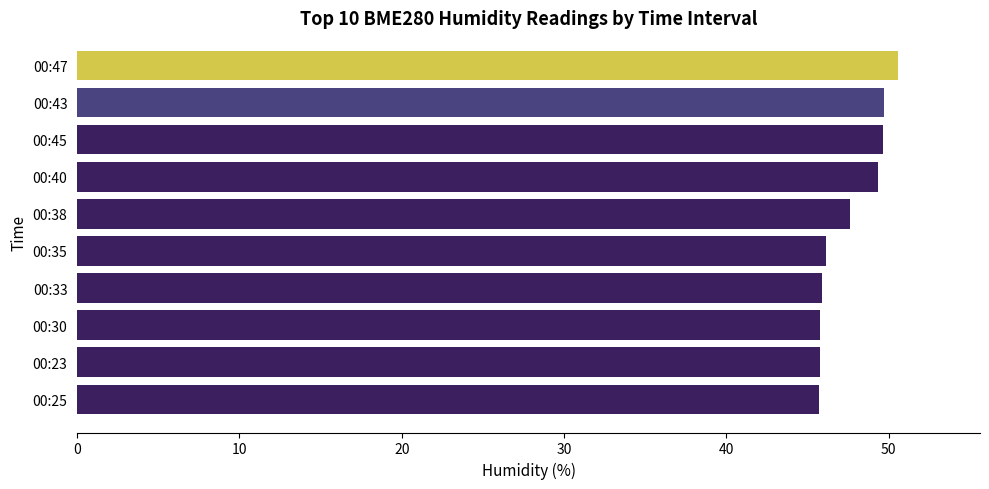

True or false: the data shows 47.6 at 00:38.

True